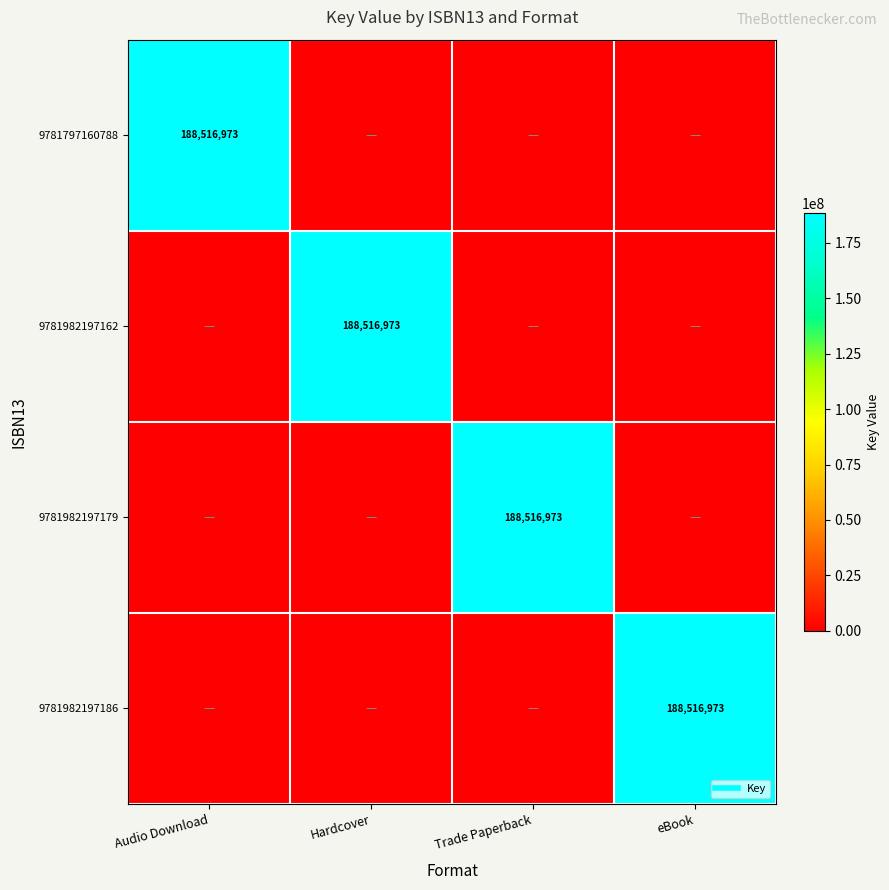

The 9781982197186 series shows 0 at Hardcover. True or false?

True